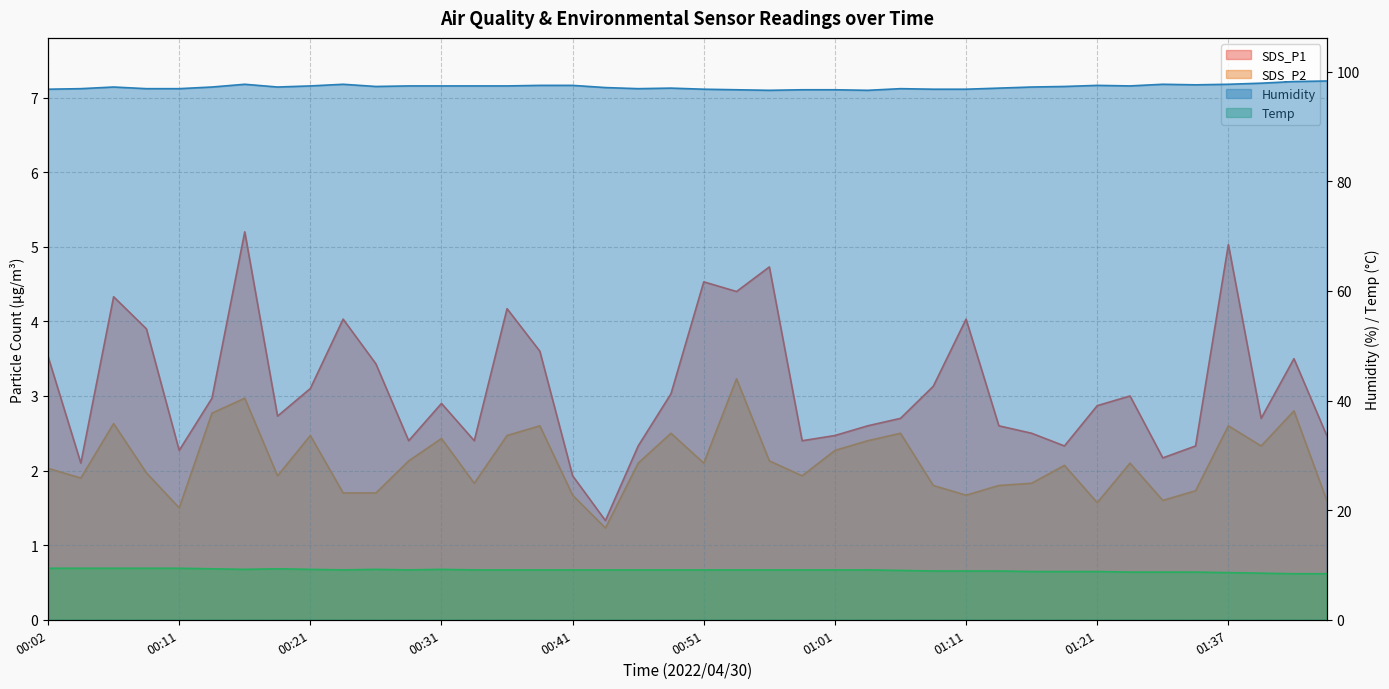

What is the total value across all series at 00:38?

112.8